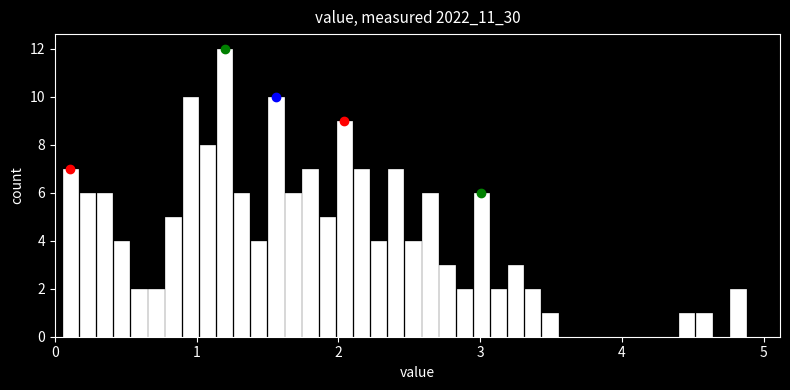

Read against the x-axis, roughly where is the centre of the tallest bar?

1.2